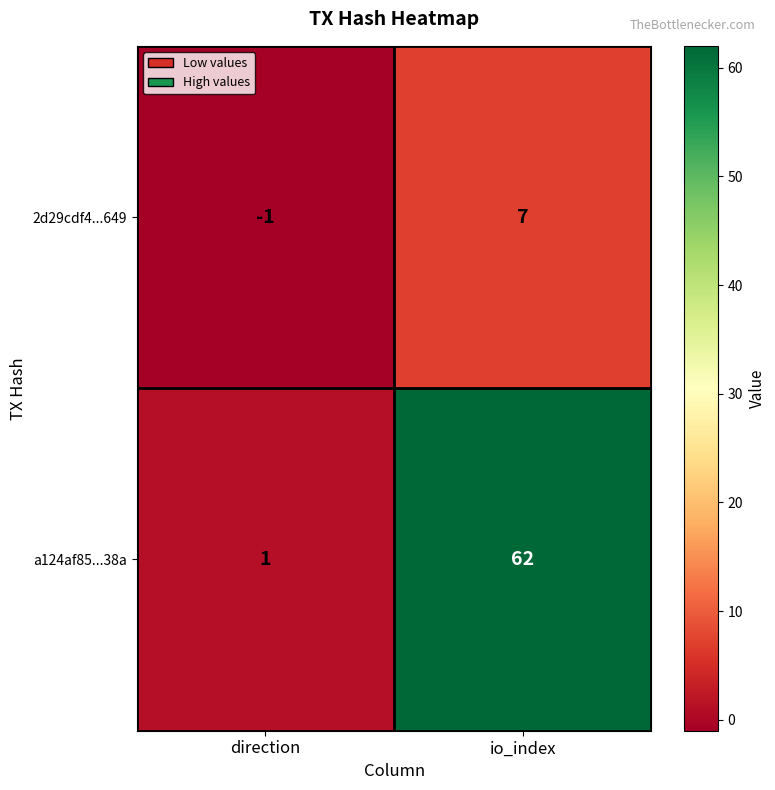

What is the smallest value displayed?

-1